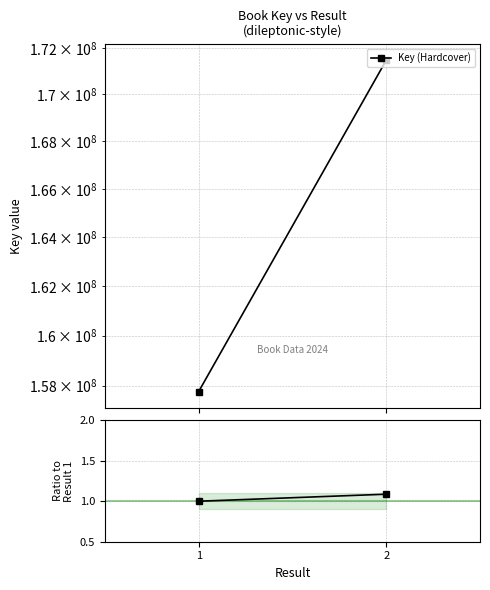

Which series has the largest total across all categories?

Key (Hardcover)